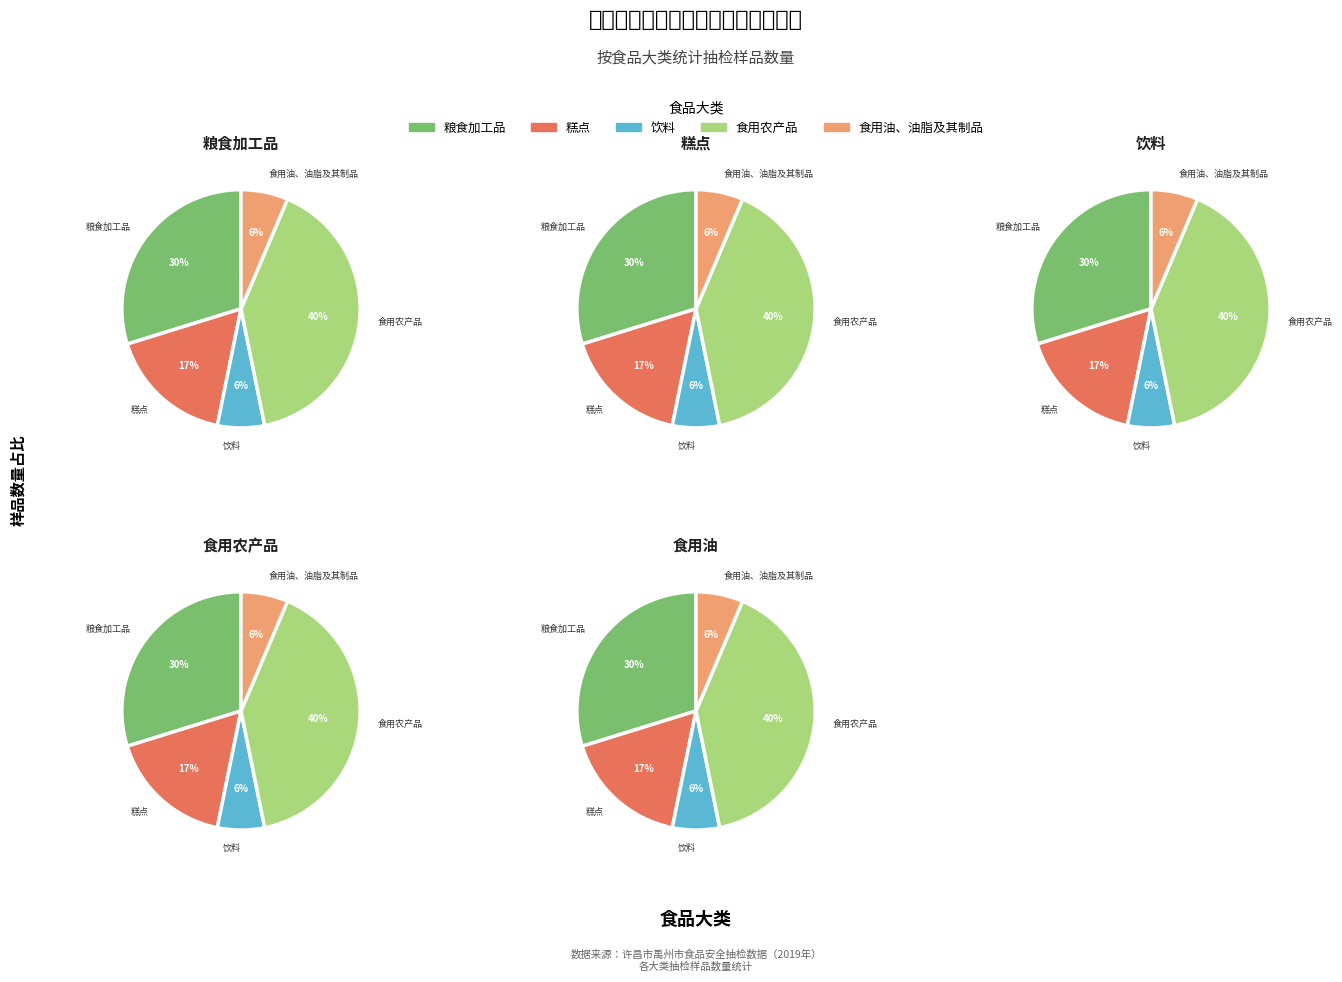

To the nearest percent, what is the combined percentage of 糕点 and 饮料?

23%